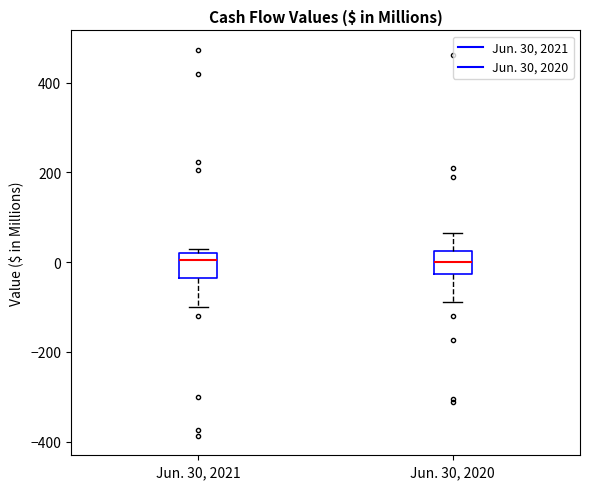

Reading left to right, read every box against the y-axis: the position of its median line, the range the box covers, and the ends of its whiskers. The values are not printed on the chart, so give them approximately, as read against the axis.

Jun. 30, 2021: median 0, box -40 to 20, whiskers -100 to 40
Jun. 30, 2020: median 0, box -20 to 20, whiskers -80 to 60